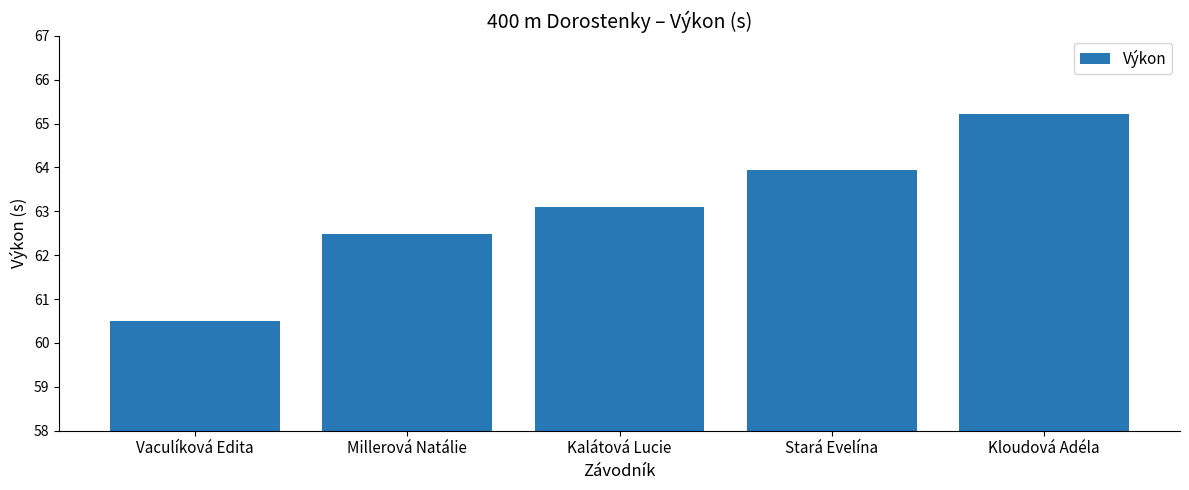

What is the difference between the values at Kalátová Lucie and Vaculíková Edita?

2.6